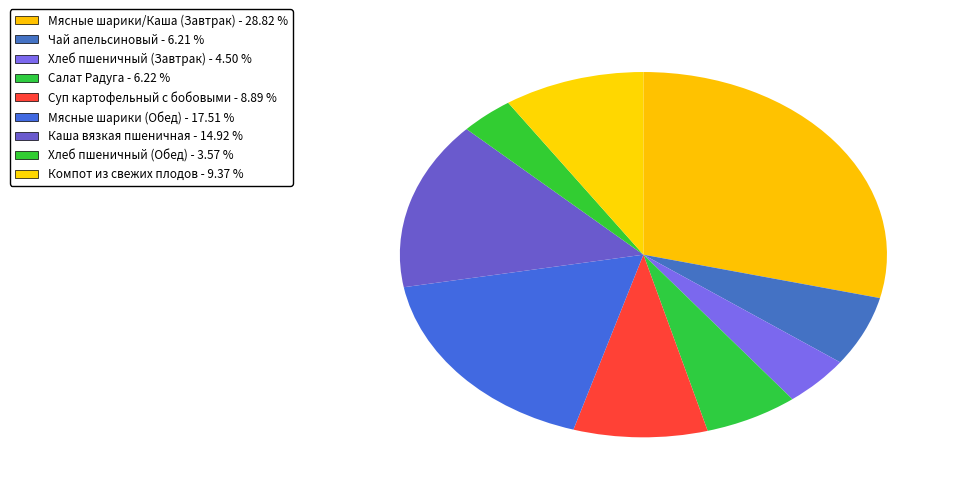

The Салат Радуга slice represents 6% of the pie. True or false?

True